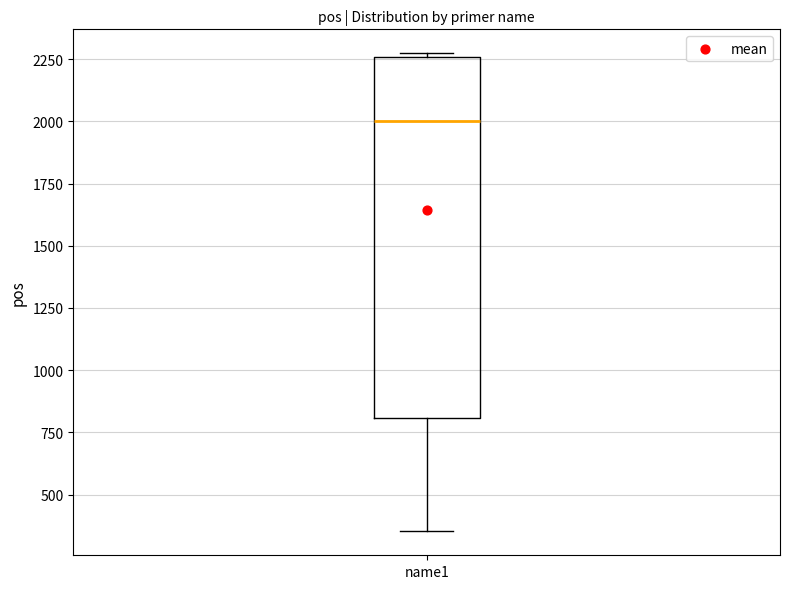

Where does the median line of the box for name1 sit on the y-axis? The values are not printed on the chart, so give them approximately, as read against the axis.

2000